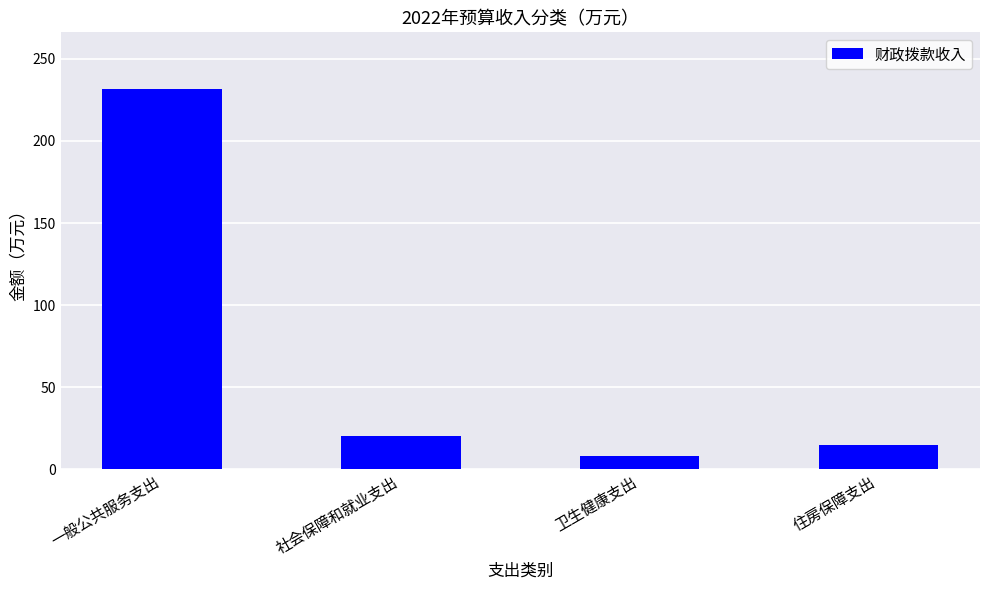

What is the greatest value displayed?

231.5